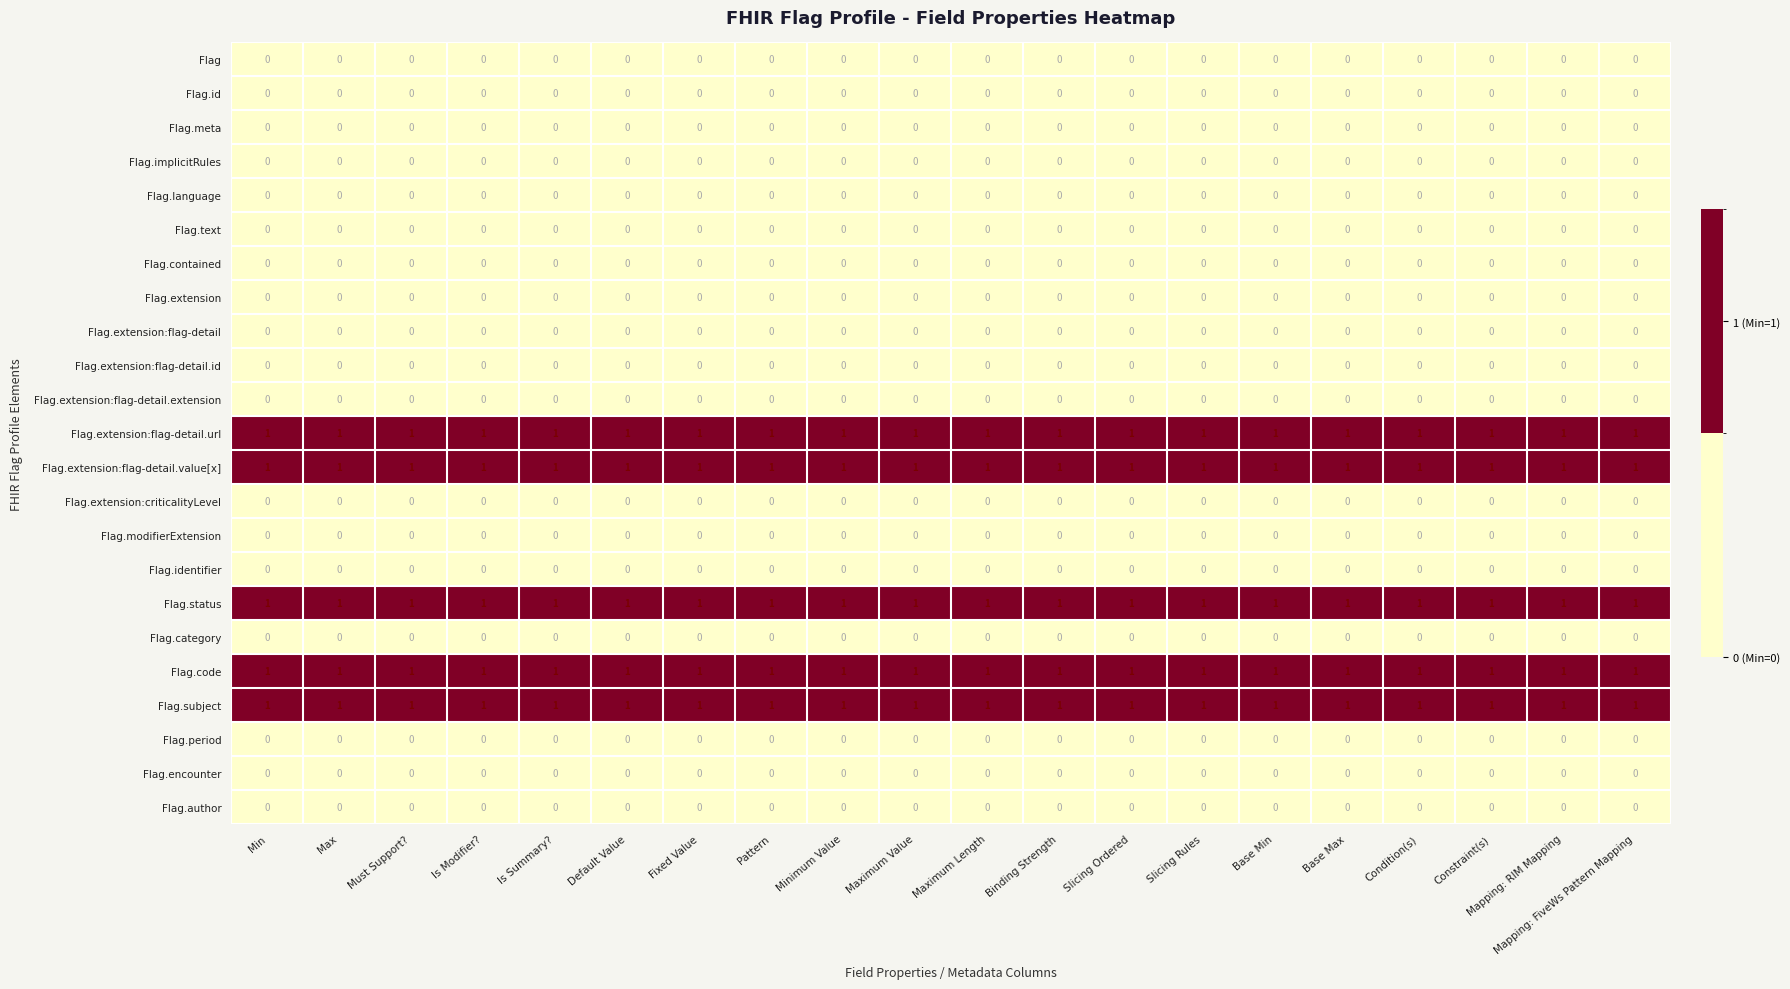

At how many categories does at least one series exceed 0?

20